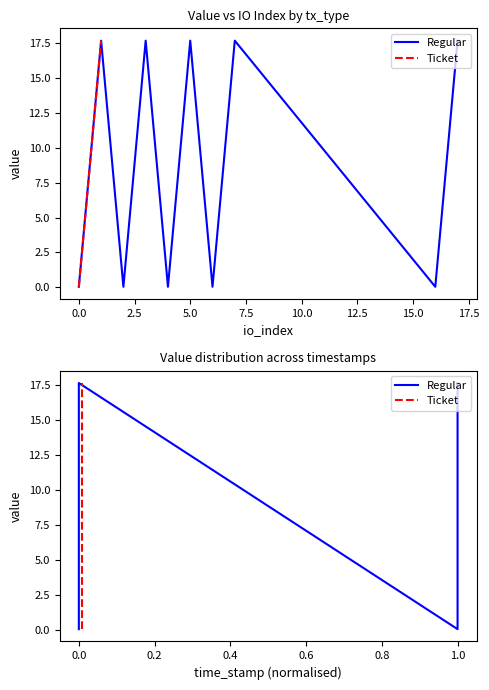

Is it true that Regular equals 28.5 at 1.0?

False